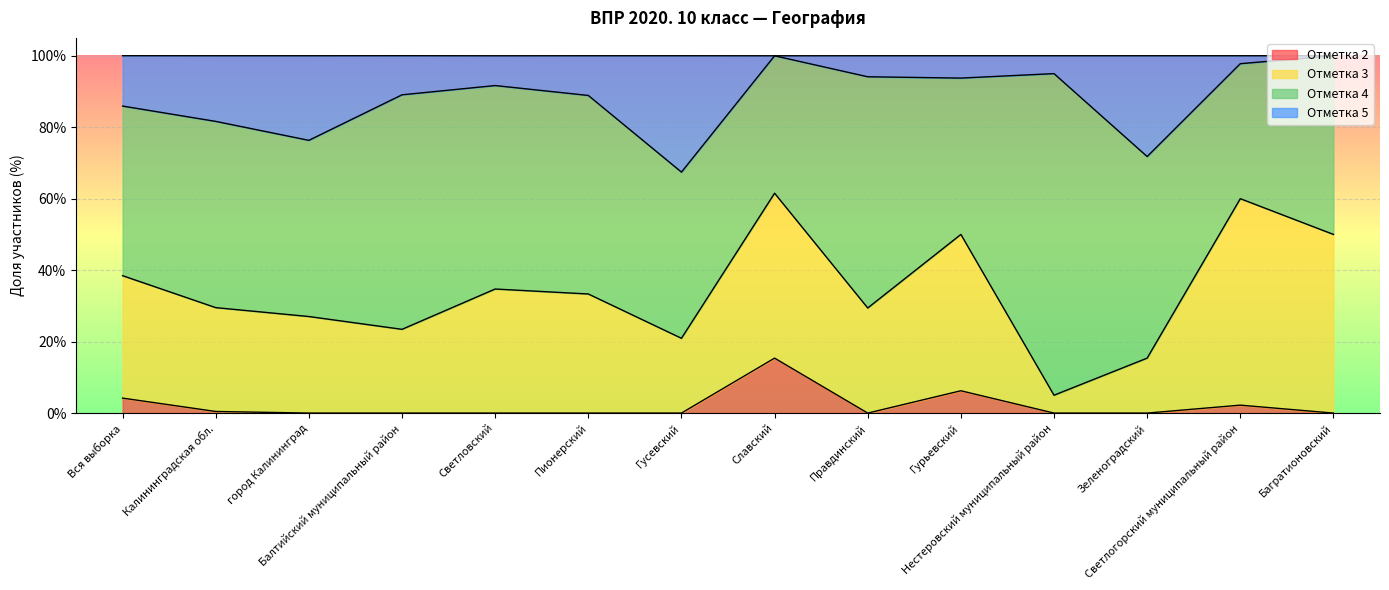

What is the label of the 6th point from the right?

Правдинский